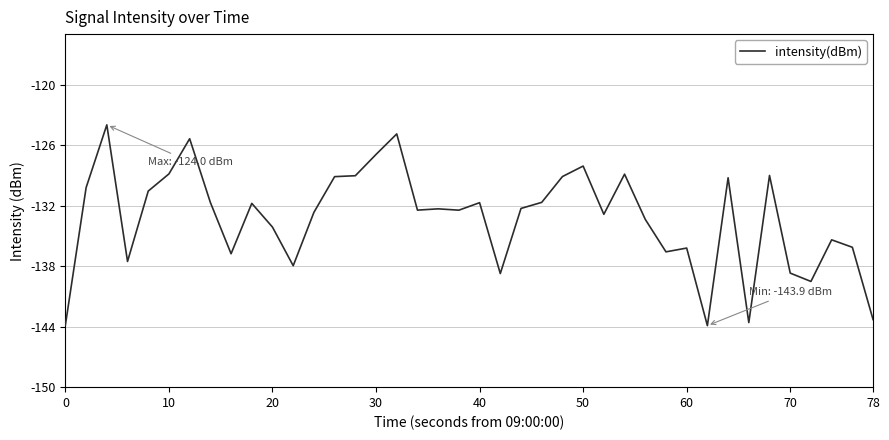

True or false: there are more than 2 points higher than both neighbors.

True